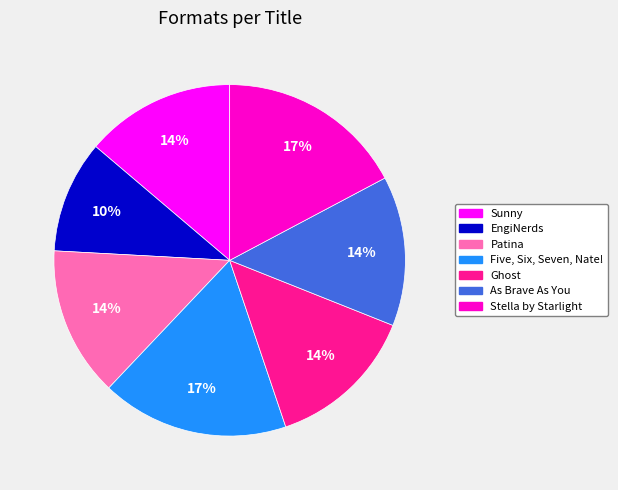

Which slice is the smallest?

EngiNerds